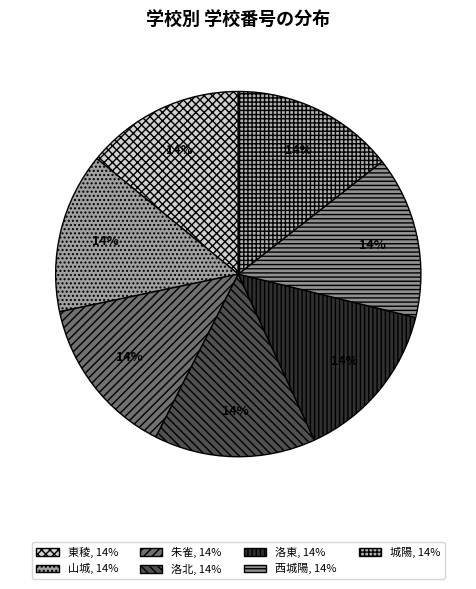

How many segments does this pie chart have?

7